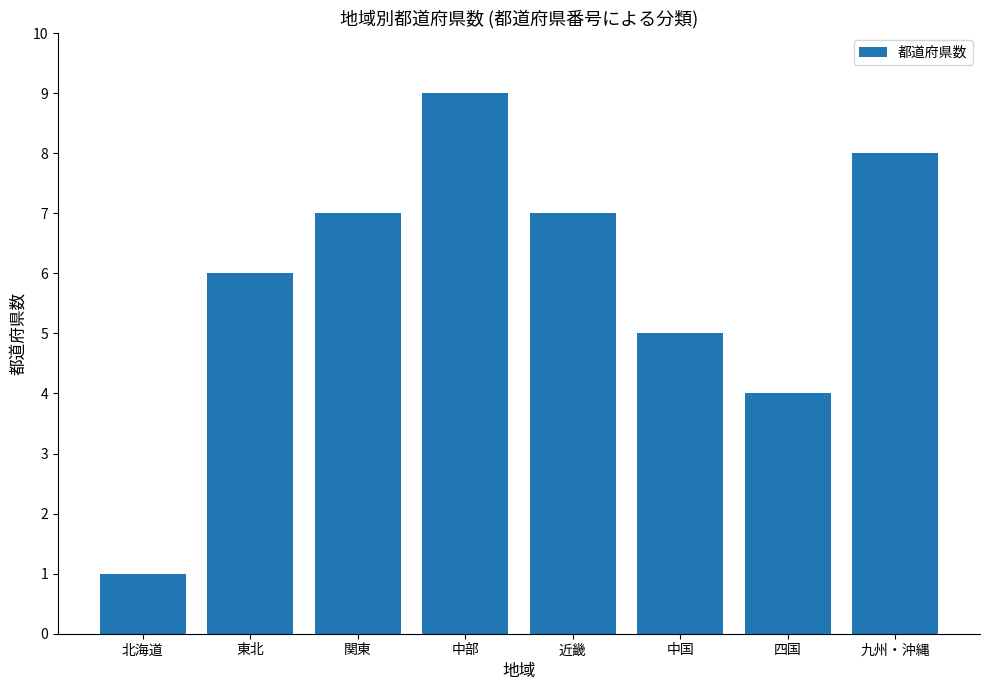

At which label is the value closest to 5?

中国